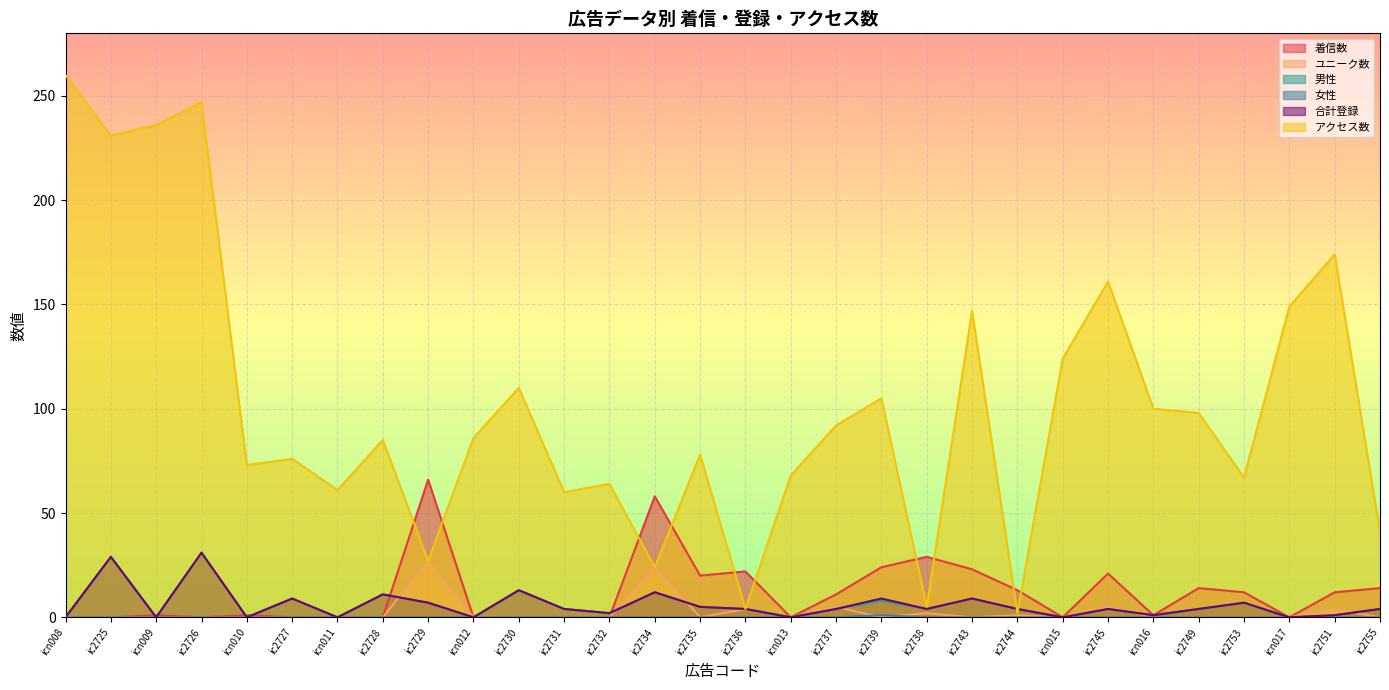

What is the label of the 10th point from the left?

icn012